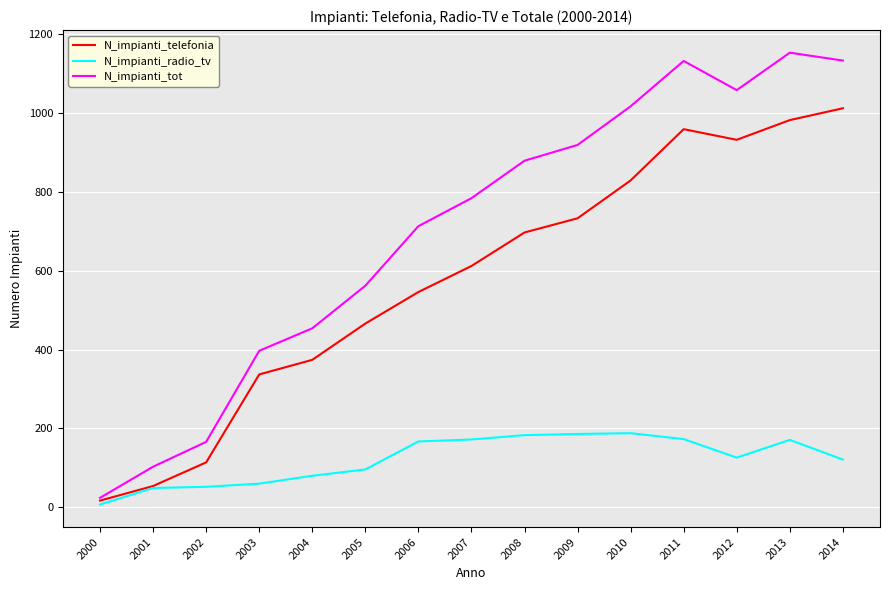

What is the difference between the maximum and second lowest values in the N_impianti_radio_tv series?

139